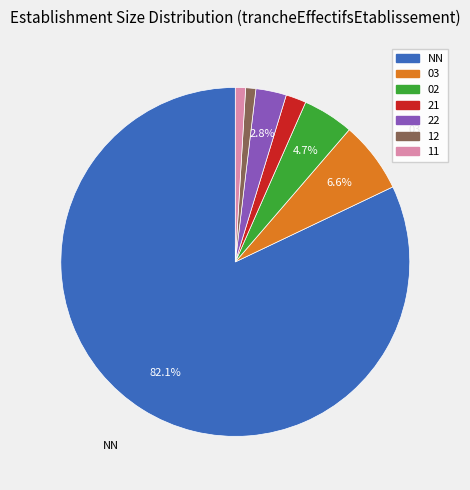

Does 02 represent more than half of the total?

No